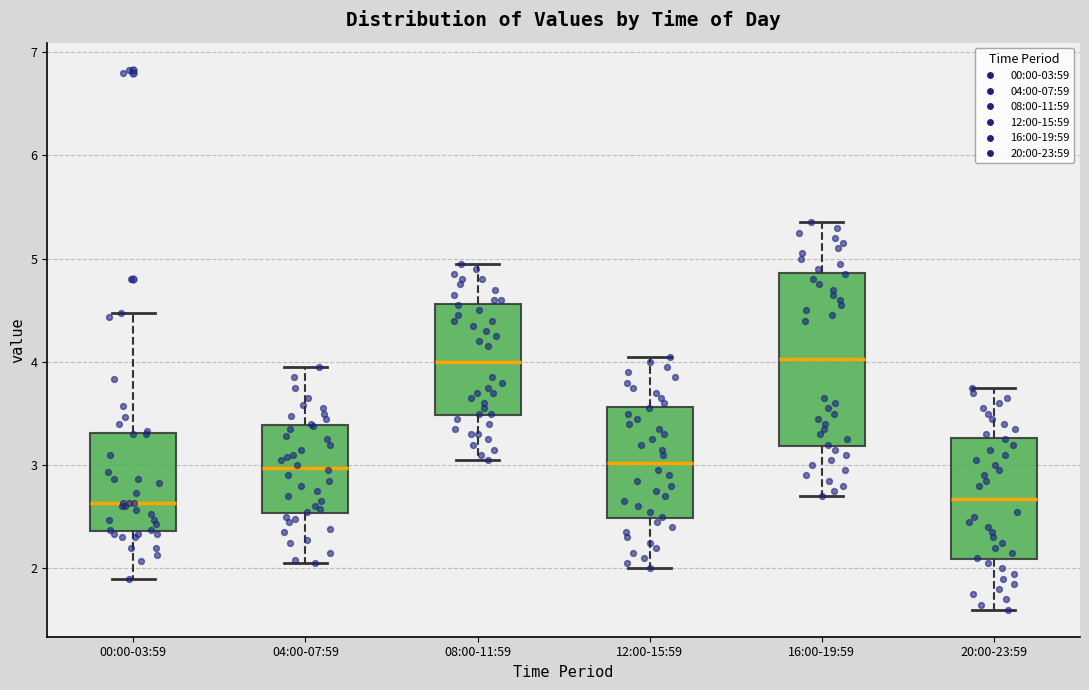

Reading left to right, transcribe this box plot: for each box, give where its median line is, the range the box spans, and where its two whiskers end, as read against the y-axis. The values are not printed on the chart, so give them approximately, as read against the axis.

00:00-03:59: median 2.6, box 2.4 to 3.3, whiskers 1.9 to 4.5
04:00-07:59: median 3.0, box 2.5 to 3.4, whiskers 2.1 to 4.0
08:00-11:59: median 4.0, box 3.5 to 4.6, whiskers 3.1 to 5.0
12:00-15:59: median 3.0, box 2.5 to 3.6, whiskers 2.0 to 4.1
16:00-19:59: median 4.0, box 3.2 to 4.9, whiskers 2.7 to 5.4
20:00-23:59: median 2.7, box 2.1 to 3.3, whiskers 1.6 to 3.8